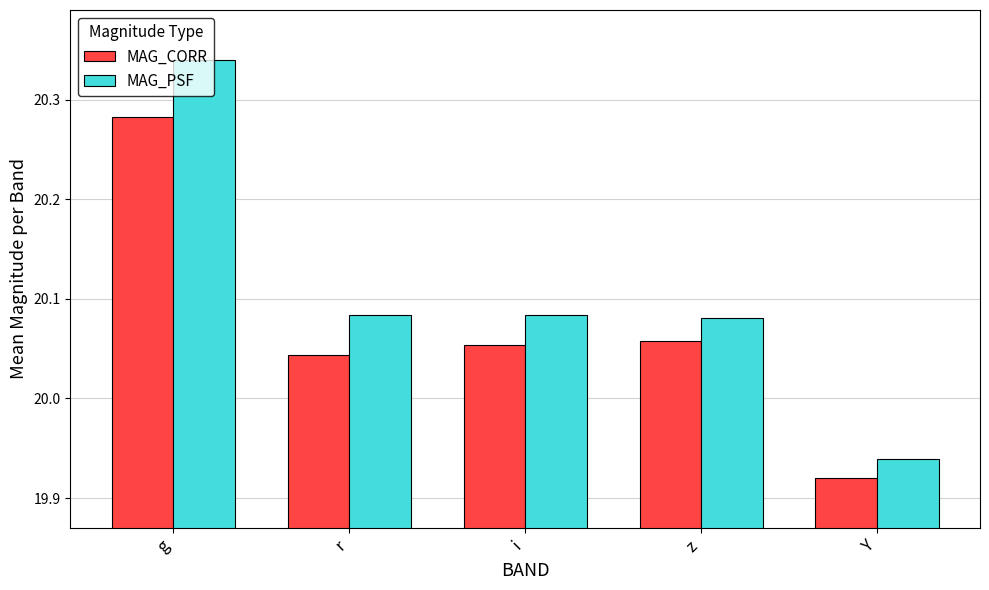

Which label corresponds to the largest value in the chart?

g